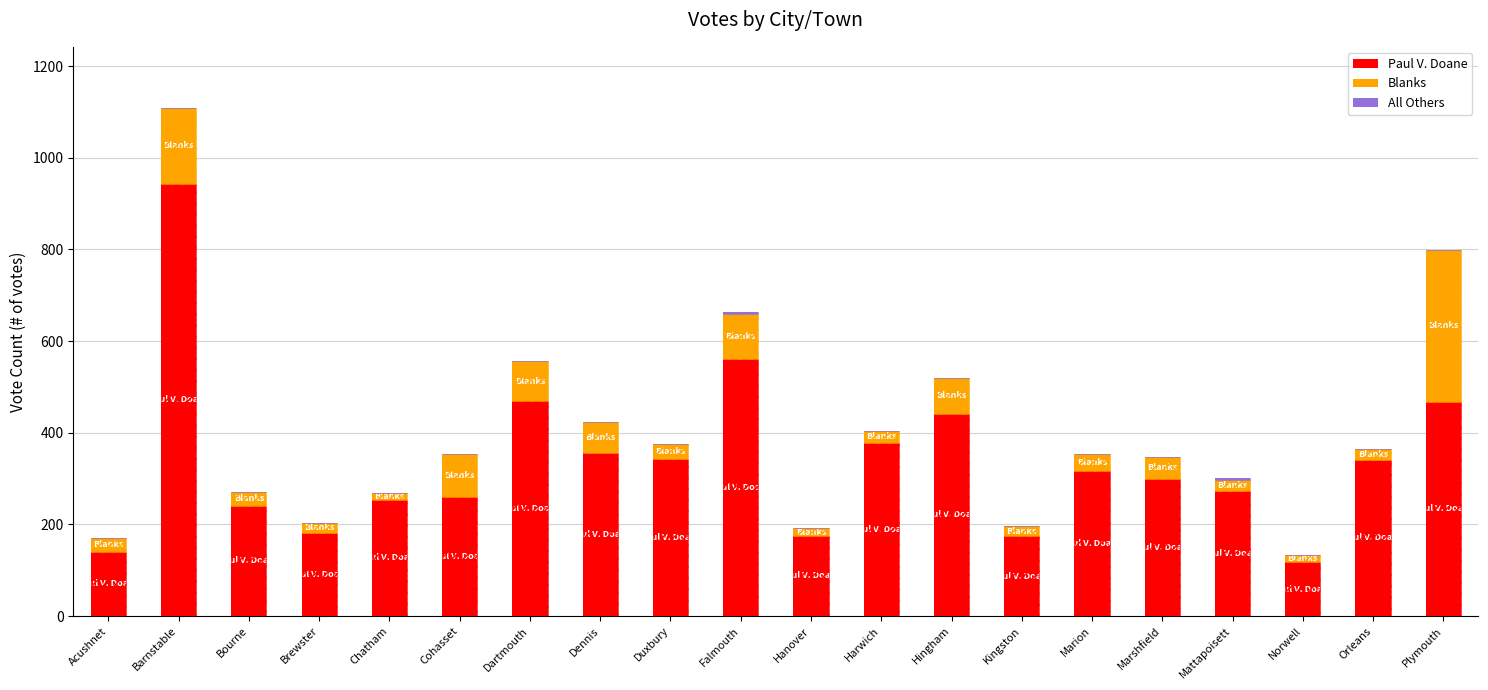

At which category is the sum across all series the highest?

Barnstable